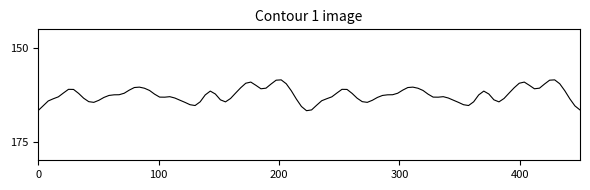

How many lines are shown in the chart?

1